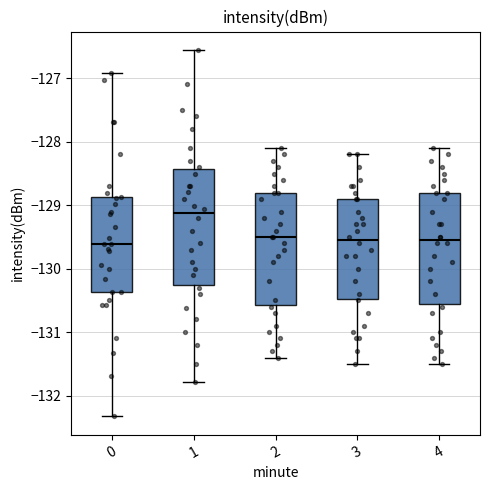

Reading left to right, read every box against the y-axis: the position of its median line, the range the box covers, and the ends of its whiskers. The values are not printed on the chart, so give them approximately, as read against the axis.

0: median -129.6, box -130.4 to -128.9, whiskers -132.3 to -126.9
1: median -129.1, box -130.2 to -128.4, whiskers -131.8 to -126.6
2: median -129.5, box -130.6 to -128.8, whiskers -131.4 to -128.1
3: median -129.5, box -130.5 to -128.9, whiskers -131.5 to -128.2
4: median -129.5, box -130.5 to -128.8, whiskers -131.5 to -128.1